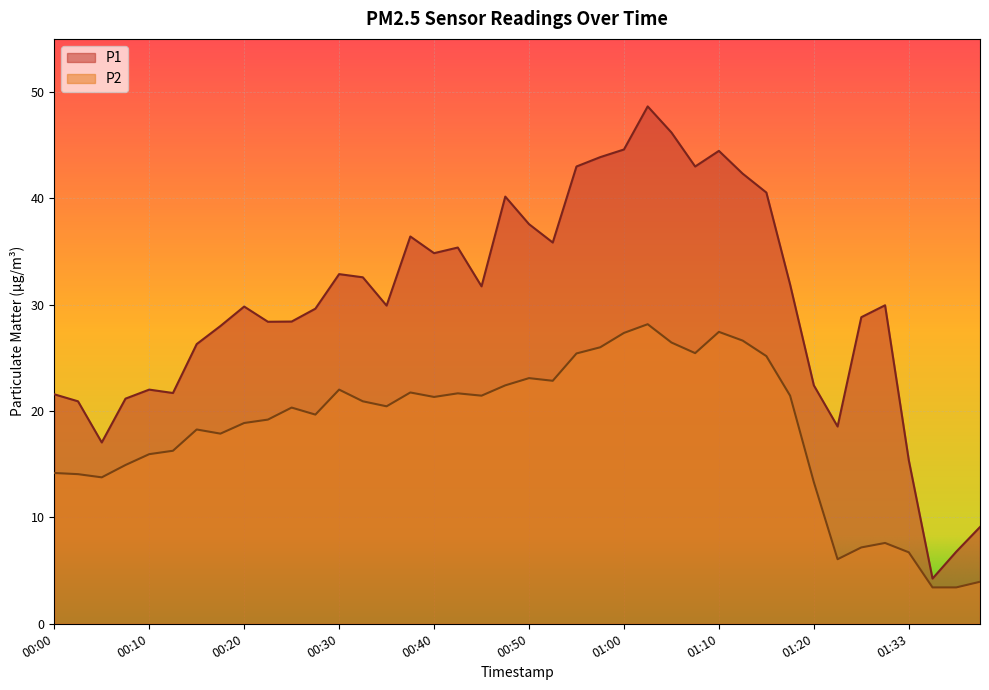

Reading left to right, extract all data points from this chart.

P1: 00:00=21.6	00:02=20.9	00:05=17.1	00:07=21.2	00:10=22.0	00:12=21.7	00:15=26.3	00:17=28.0	00:20=29.8	00:22=28.4	00:25=28.4	00:27=29.6	00:30=32.9	00:32=32.6	00:35=29.9	00:37=36.4	00:40=34.9	00:42=35.4	00:45=31.7	00:47=40.2	00:50=37.6	00:52=35.9	00:55=43.0	00:57=43.9	01:00=44.6	01:03=48.6	01:05=46.2	01:08=43.0	01:10=44.5	01:13=42.3	01:15=40.5	01:18=31.9	01:20=22.4	01:26=18.6	01:28=28.8	01:31=29.9	01:33=15.4	01:36=4.2	01:39=6.8	01:44=9.1
P2: 00:00=14.2	00:02=14.1	00:05=13.8	00:07=14.9	00:10=15.9	00:12=16.3	00:15=18.3	00:17=17.9	00:20=18.9	00:22=19.2	00:25=20.3	00:27=19.7	00:30=22.0	00:32=20.9	00:35=20.4	00:37=21.8	00:40=21.3	00:42=21.7	00:45=21.4	00:47=22.4	00:50=23.1	00:52=22.9	00:55=25.4	00:57=26.0	01:00=27.4	01:03=28.2	01:05=26.4	01:08=25.4	01:10=27.4	01:13=26.6	01:15=25.2	01:18=21.4	01:20=13.3	01:26=6.1	01:28=7.2	01:31=7.6	01:33=6.7	01:36=3.4	01:39=3.4	01:44=4.0